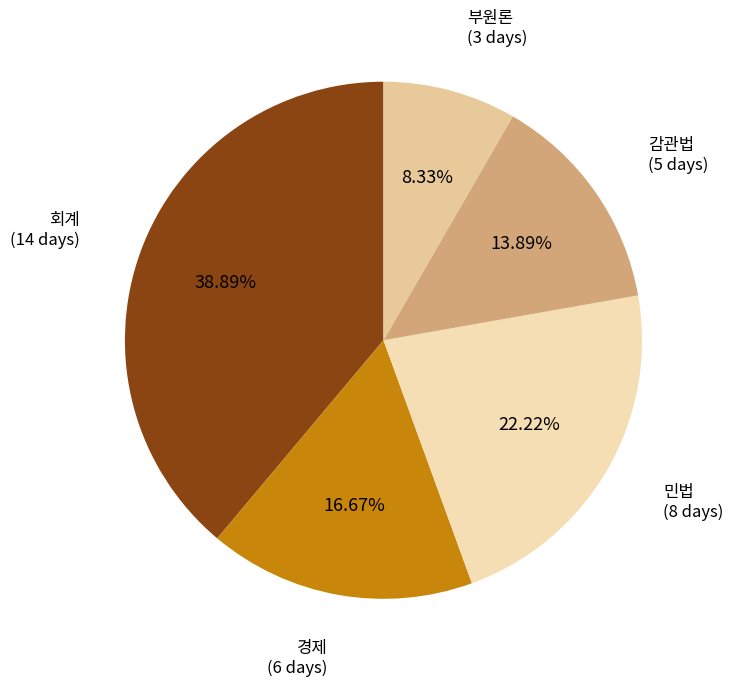

Is it true that 민법 is 16% of the pie?

False